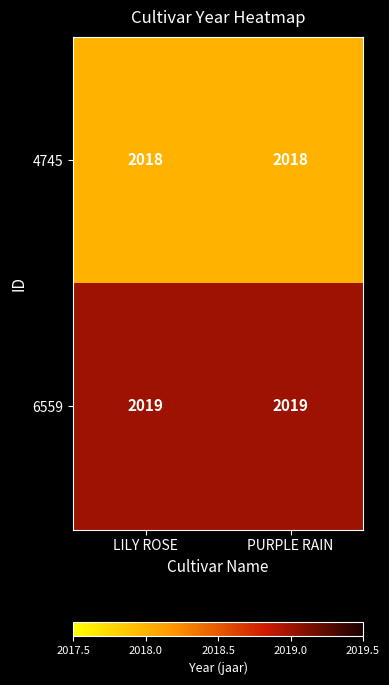

What is the maximum value shown in the chart?

2019